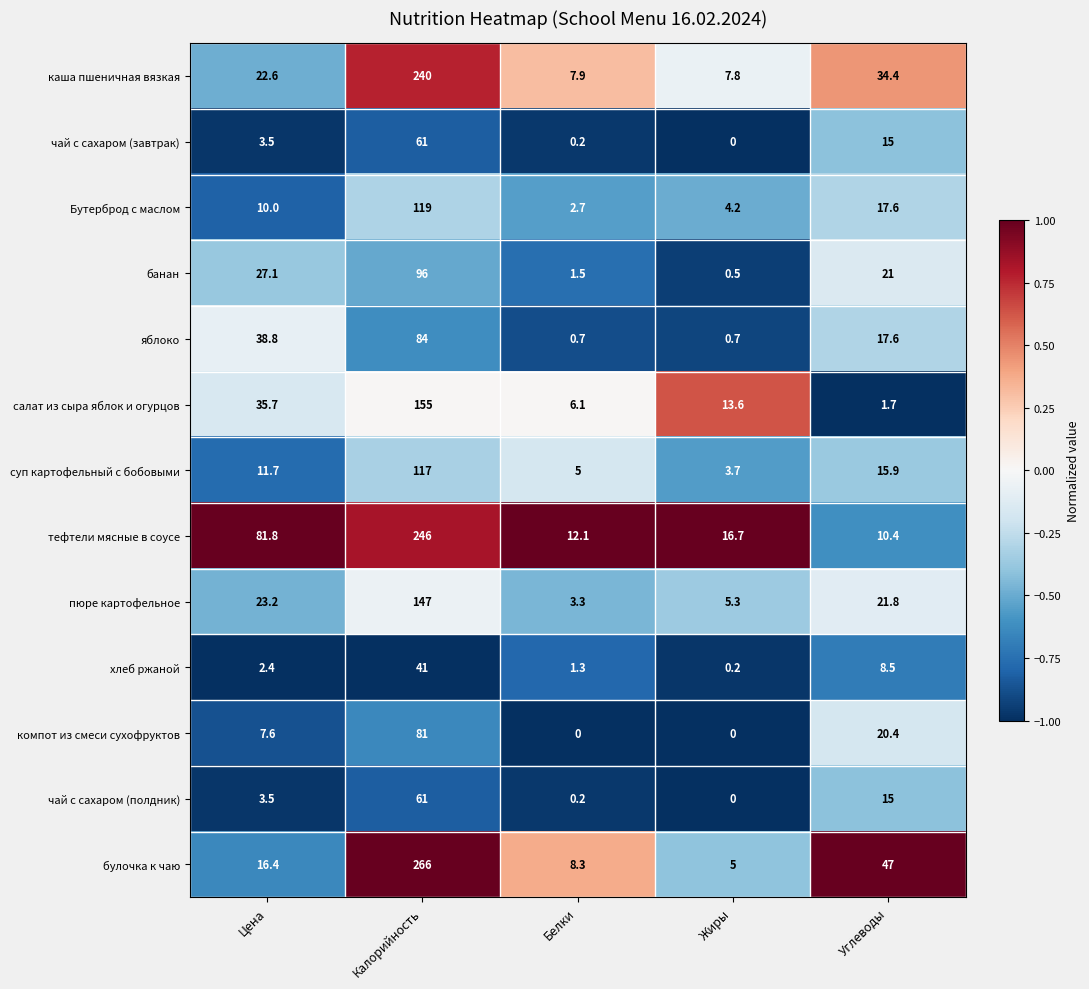

What is the difference between the highest and lowest values at Углеводы?

45.3